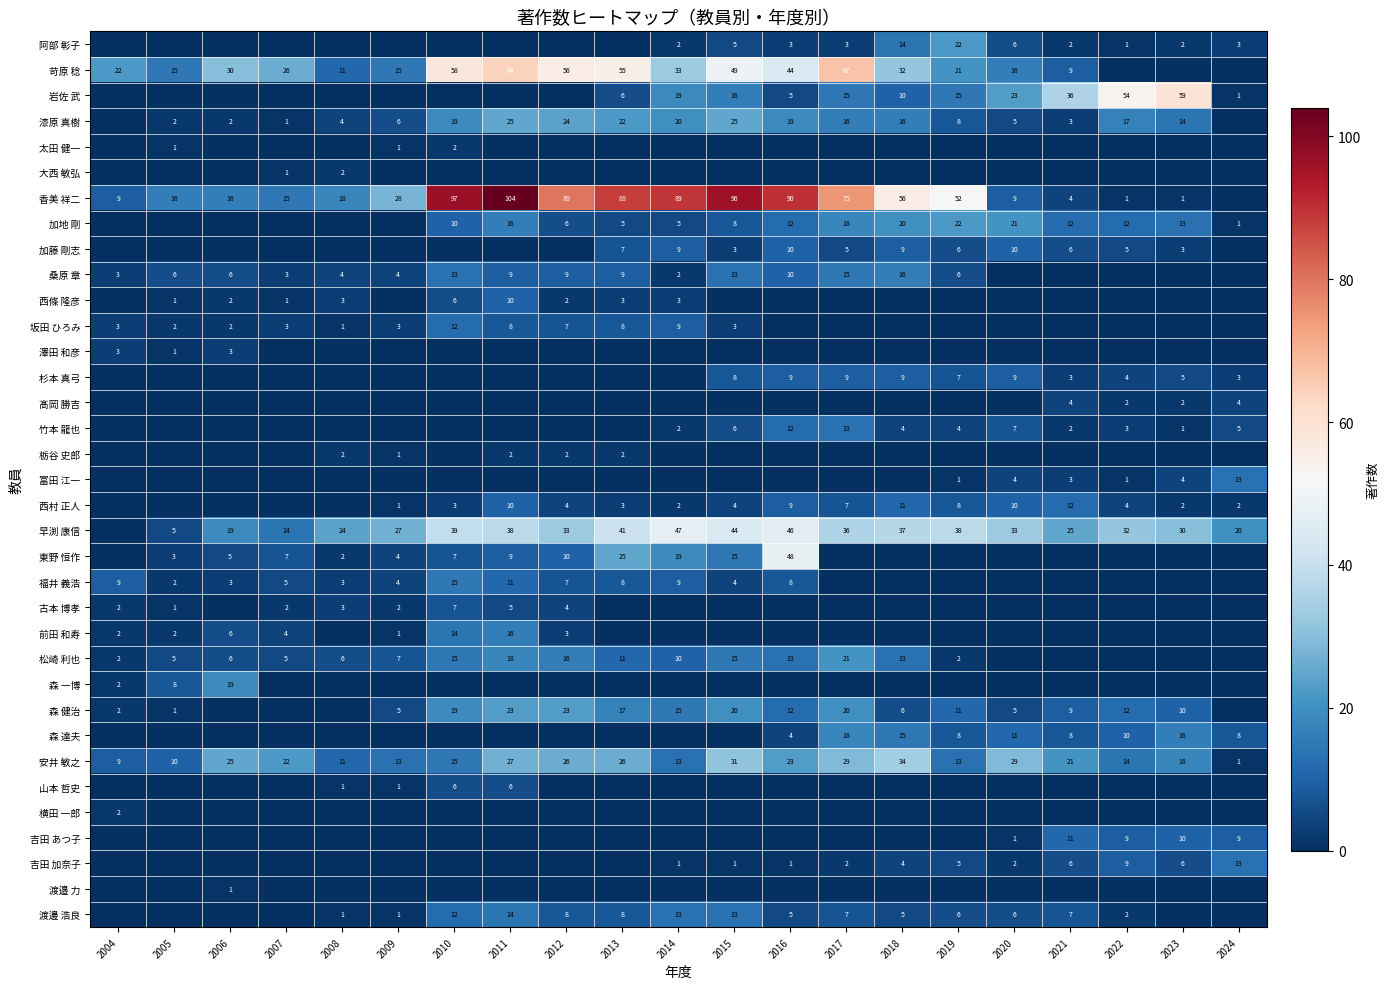

The value of 森 達夫 at 2017 is 4. True or false?

False